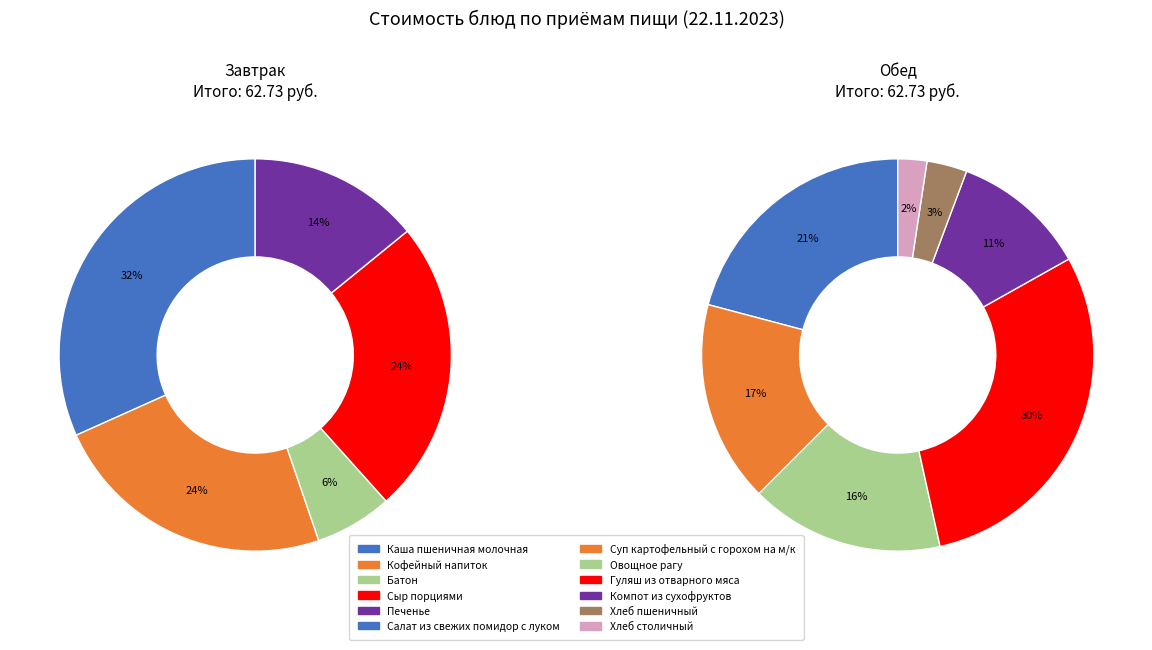

Which has a higher value, Салат из свежих помидор с луком or Гуляш из отварного мяса?

Гуляш из отварного мяса